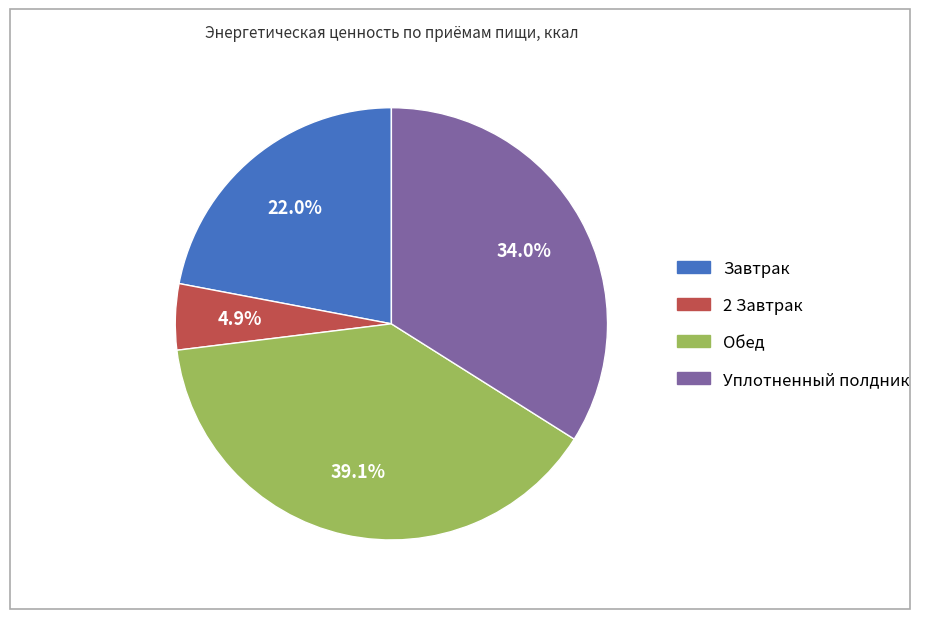

Rank the categories by value from highest to lowest.

Обед, Уплотненный полдник, Завтрак, 2 Завтрак